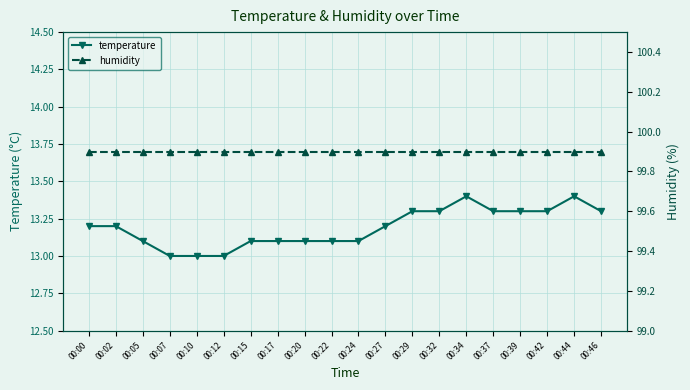

Which series changed the most between 00:29 and 00:46?

temperature